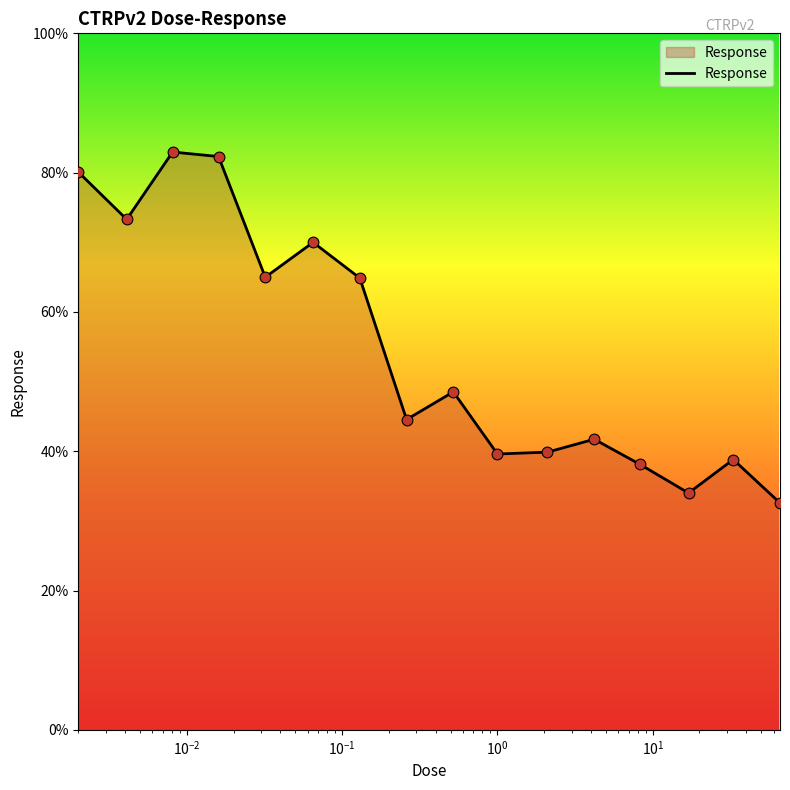

What is the difference between the maximum and minimum values?

50.4